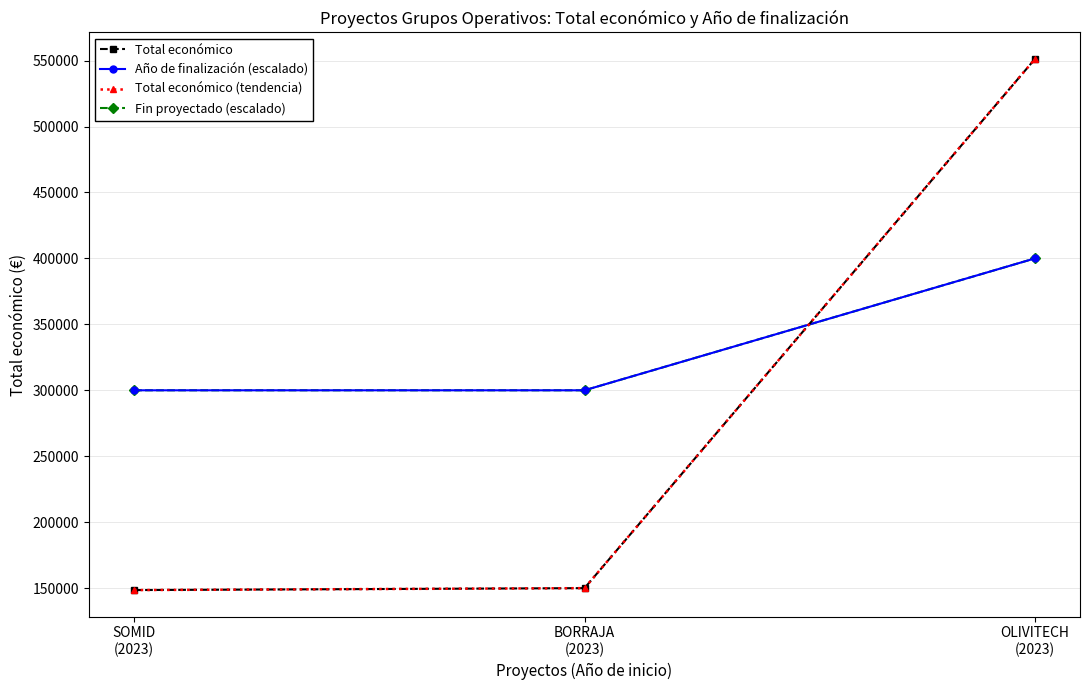

Rank the series by their maximum value, from lowest to highest.

Año de finalización (escalado), Fin proyectado (escalado), Total económico, Total económico (tendencia)